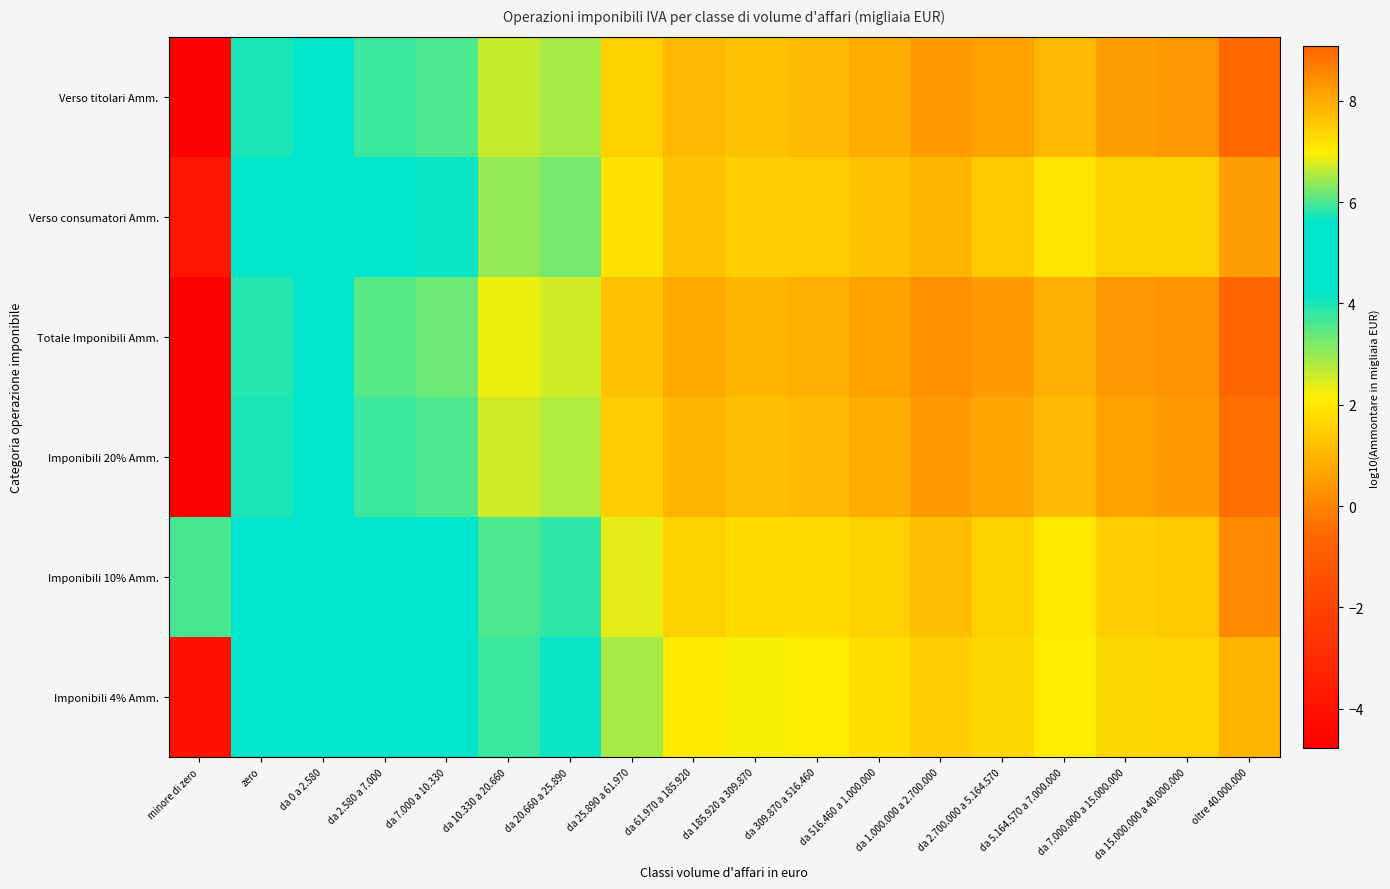

Between zero and da 7.000.000 a 15.000.000, which series saw the biggest shift?

Imponibili 4% Amm.